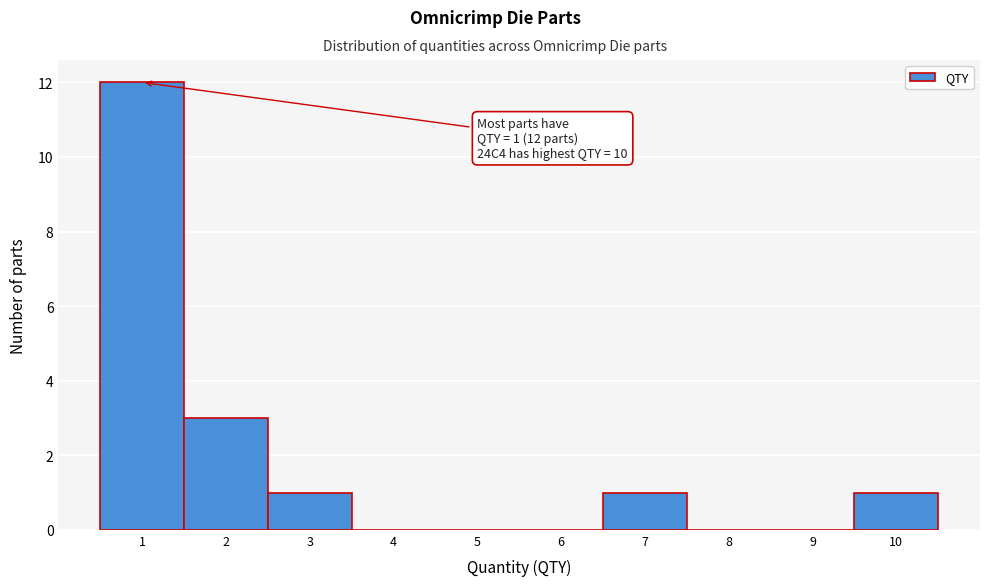

Over which range of the x-axis is the bar tallest?

0.5 to 1.5